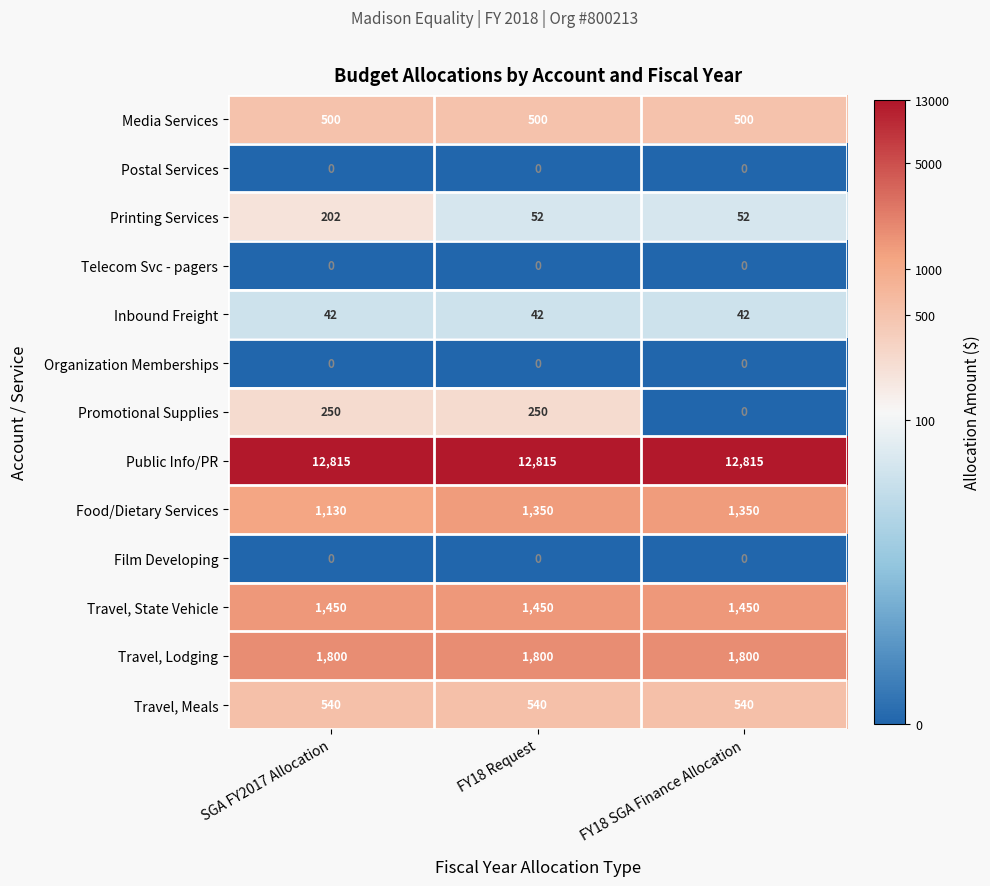

Is the value of Organization Memberships at FY18 SGA Finance Allocation greater than the value of Food/Dietary Services at FY18 Request?

No